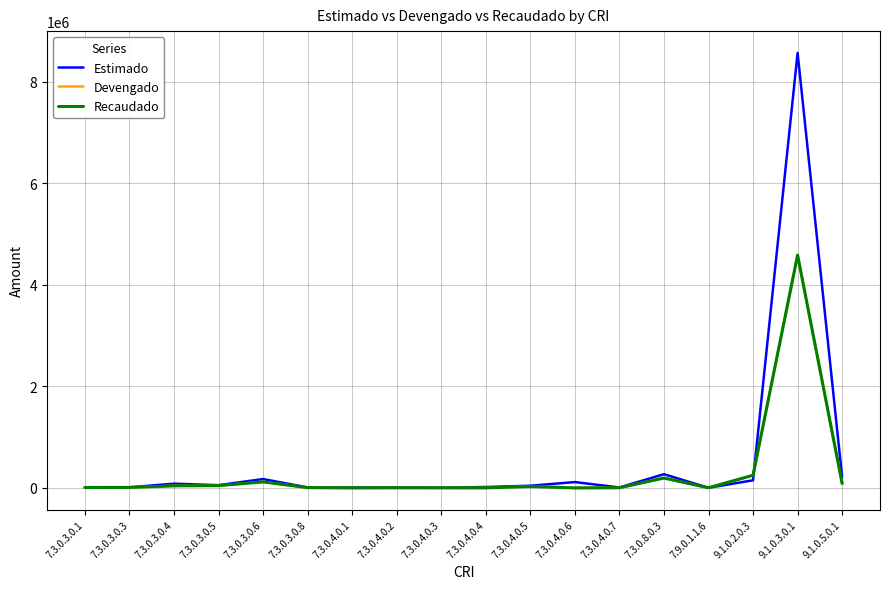

Which series has the widest spread of values?

Estimado